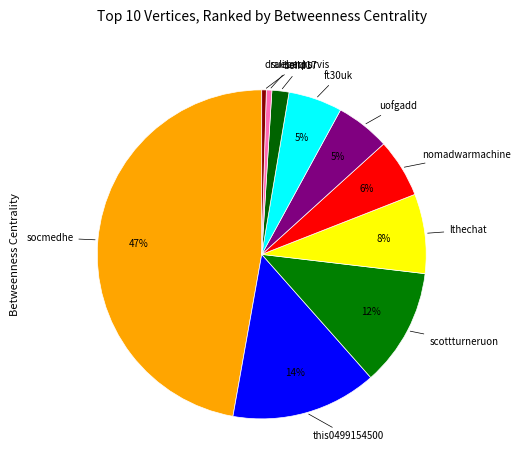

How many slices are in this pie chart?

10